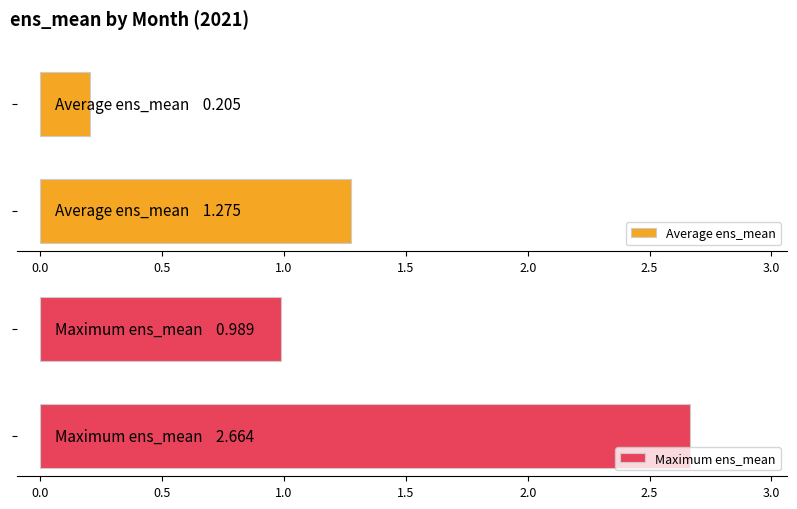

How many bars are there in total?

4